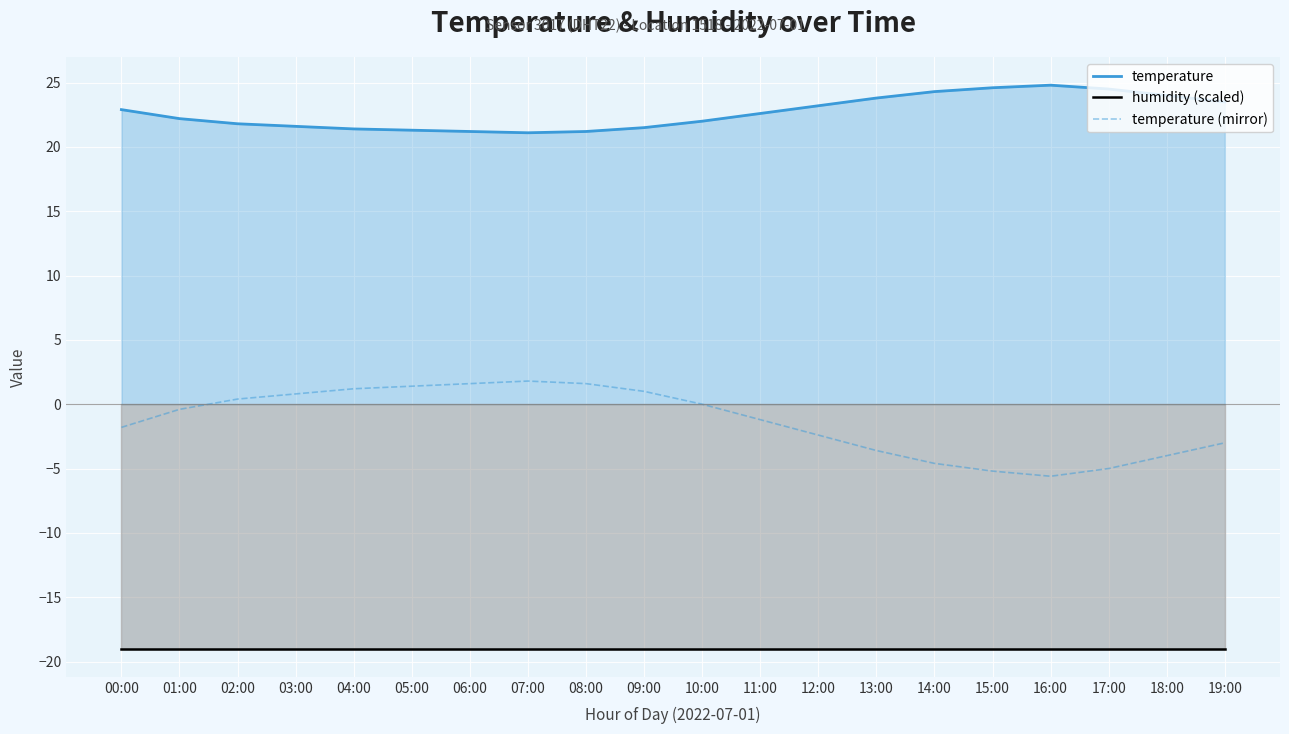

True or false: temperature (mirror) and temperature cross at least once.

False